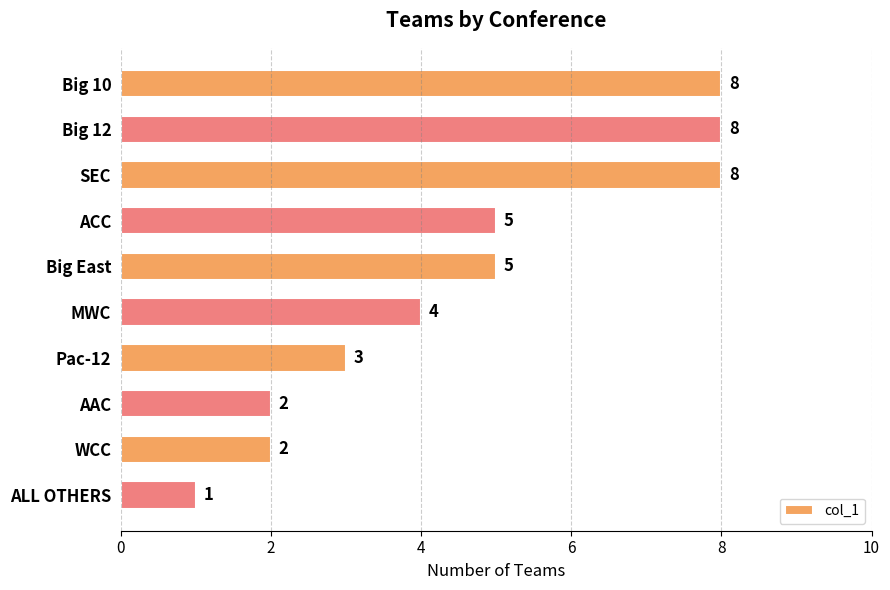

Are the bars horizontal?

Yes